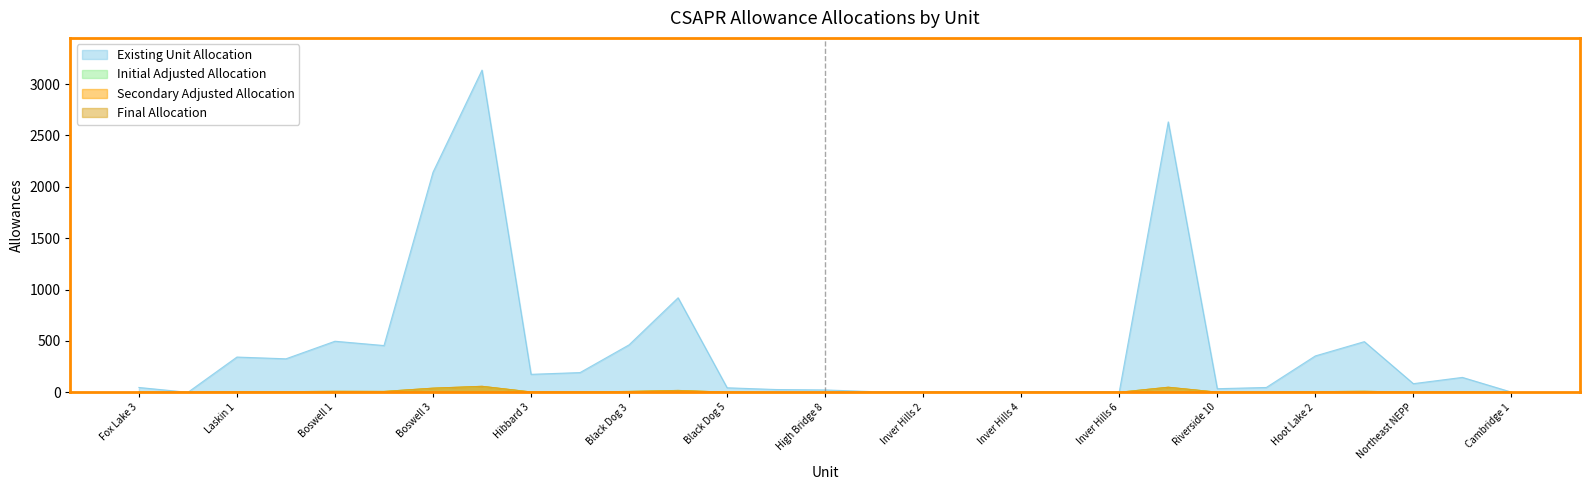

Where is the first local maximum for Secondary Adjusted Allocation?

Boswell 1